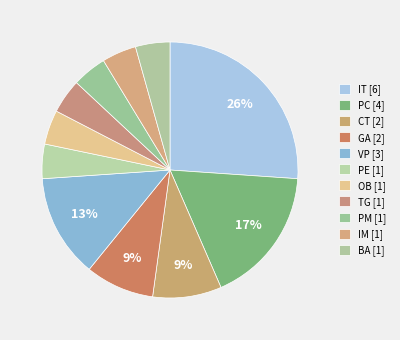

Count the number of slices in the pie.

11